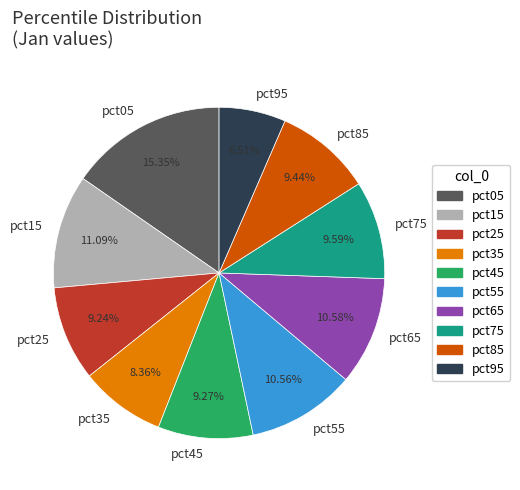

What is the ratio of the value at pct95 to the value at pct25?

0.7